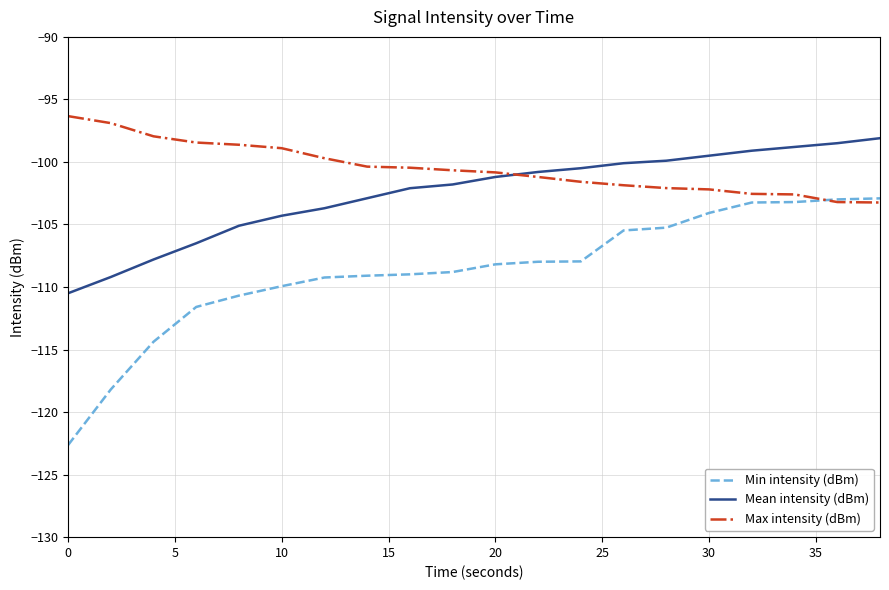

Rank the series by their maximum value, from lowest to highest.

Min intensity (dBm), Mean intensity (dBm), Max intensity (dBm)